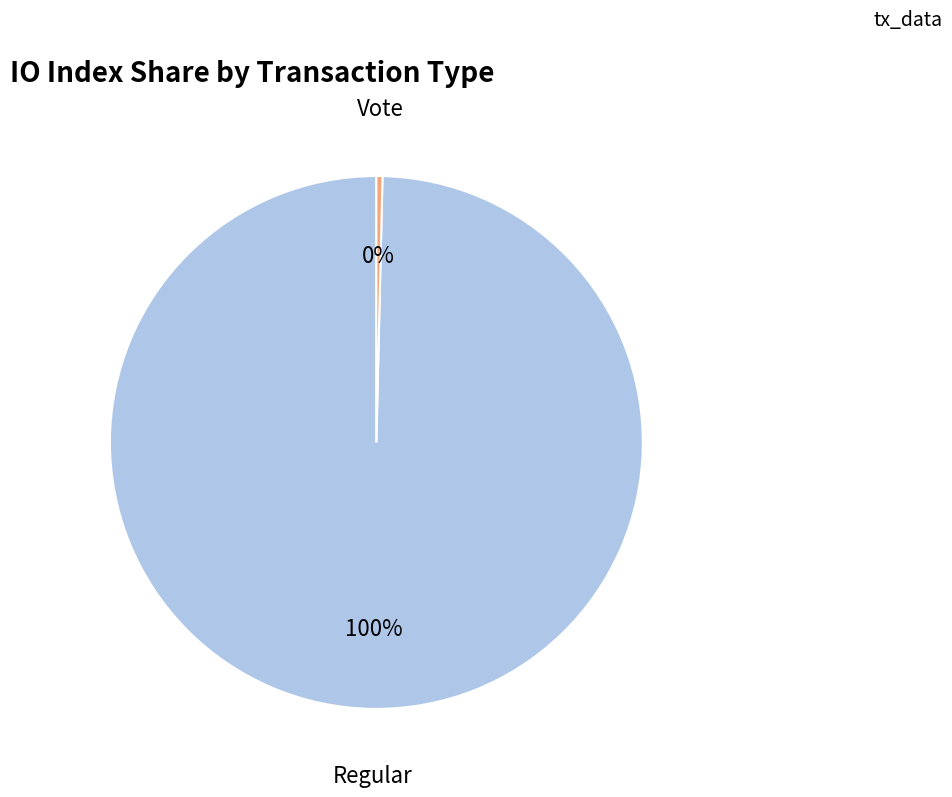

To the nearest percent, what is the average slice percentage?

50%